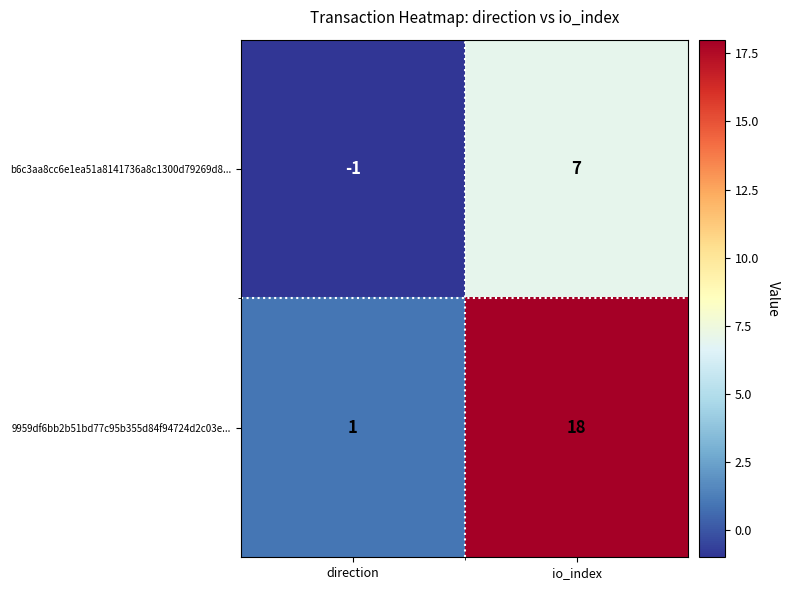

Which series has the widest spread of values?

9959df6bb2b51bd77c95b355d84f94724d2c03e...